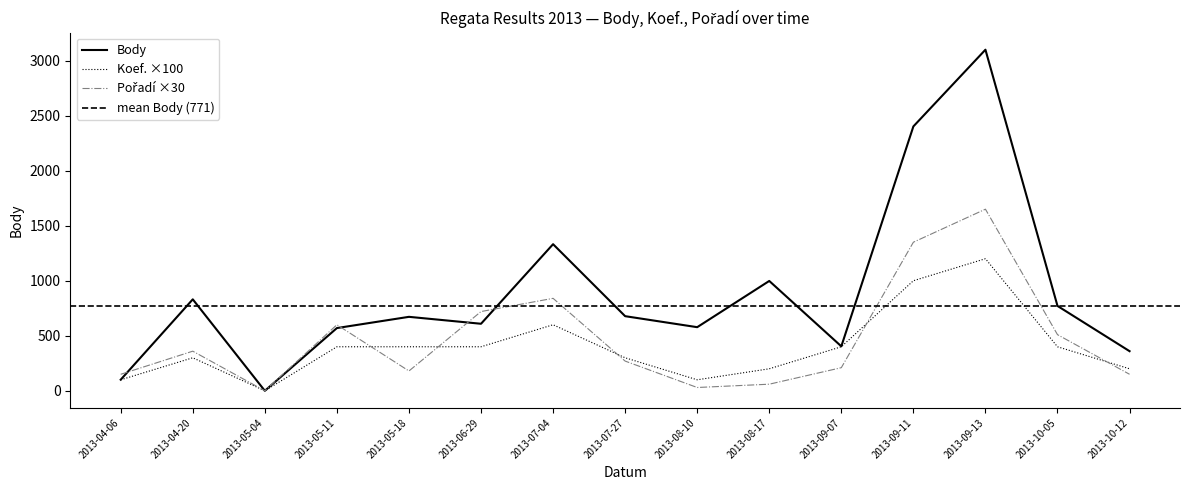

Is it true that Body equals 967 at 2013-09-11?

False